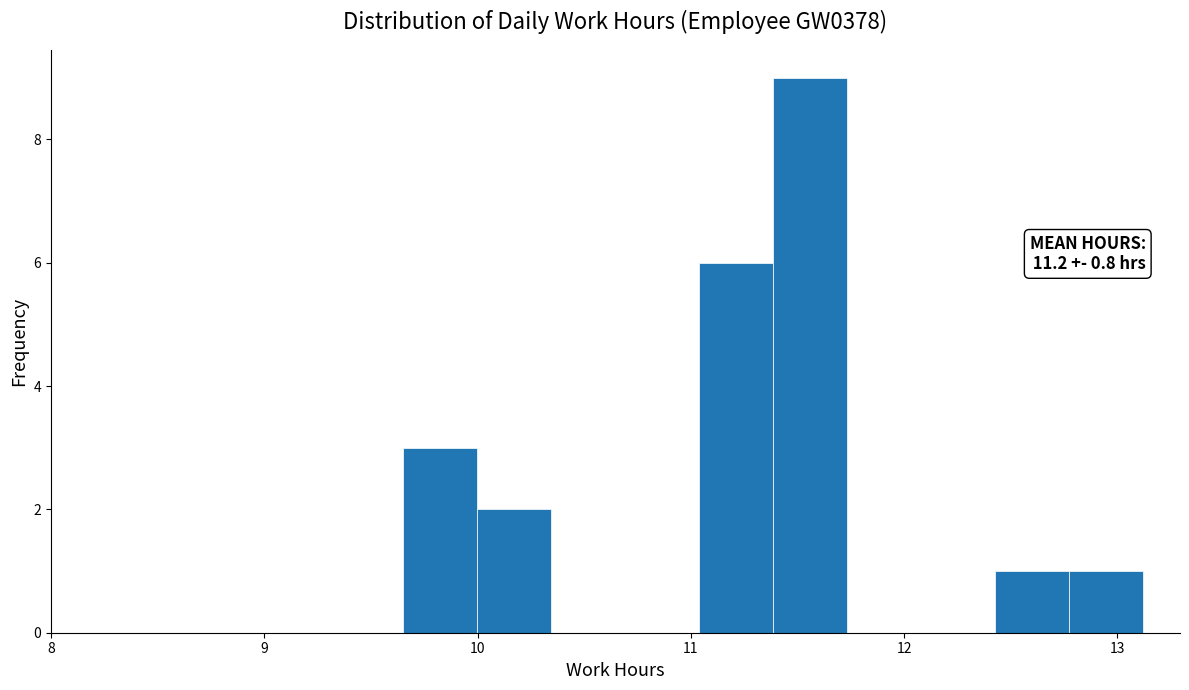

Read against the x-axis, roughly where is the centre of the tallest bar?

11.6